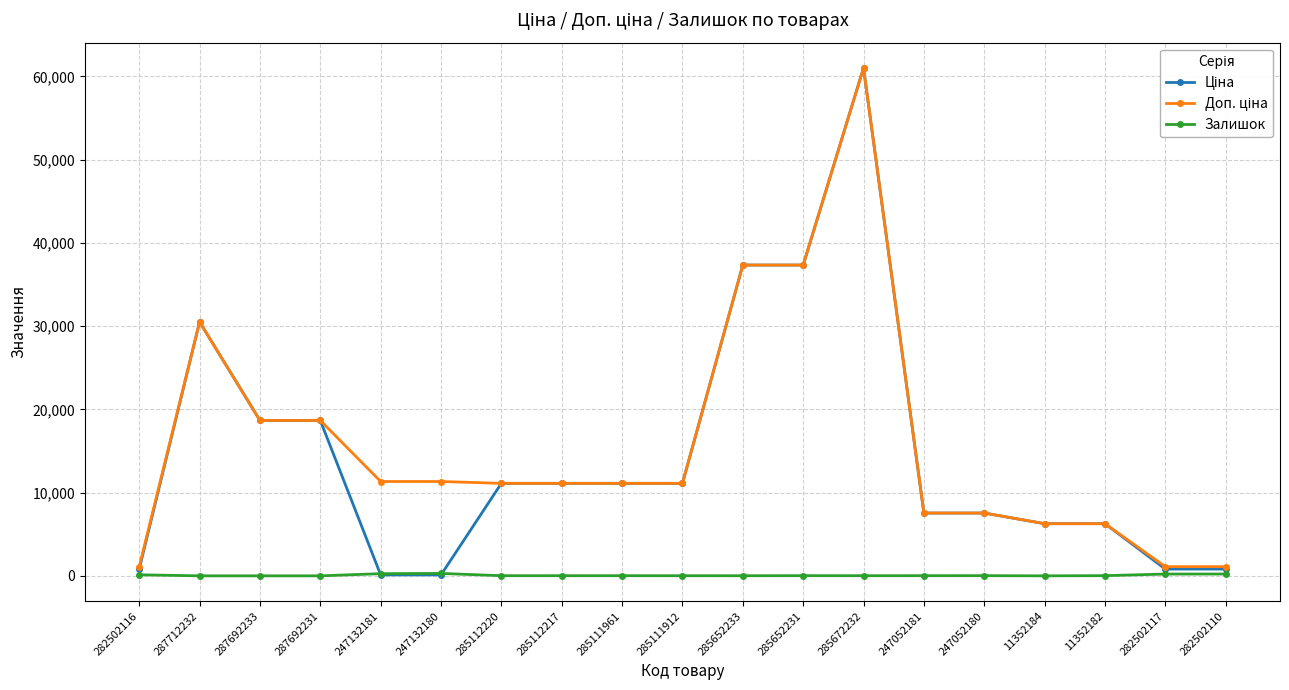

What position from the right is 285111961?

11